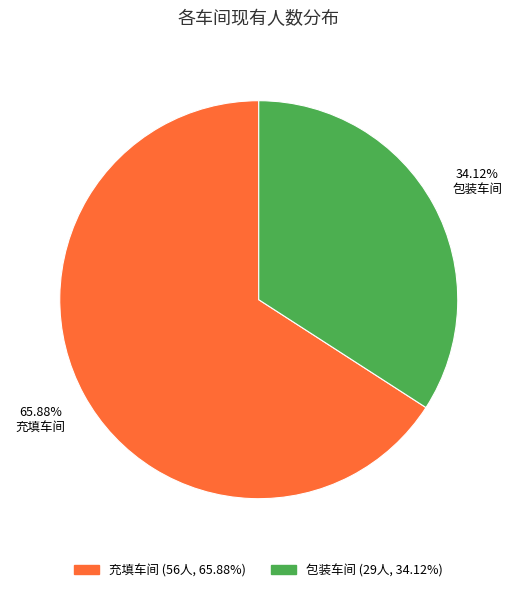

How many slices are in this pie chart?

2